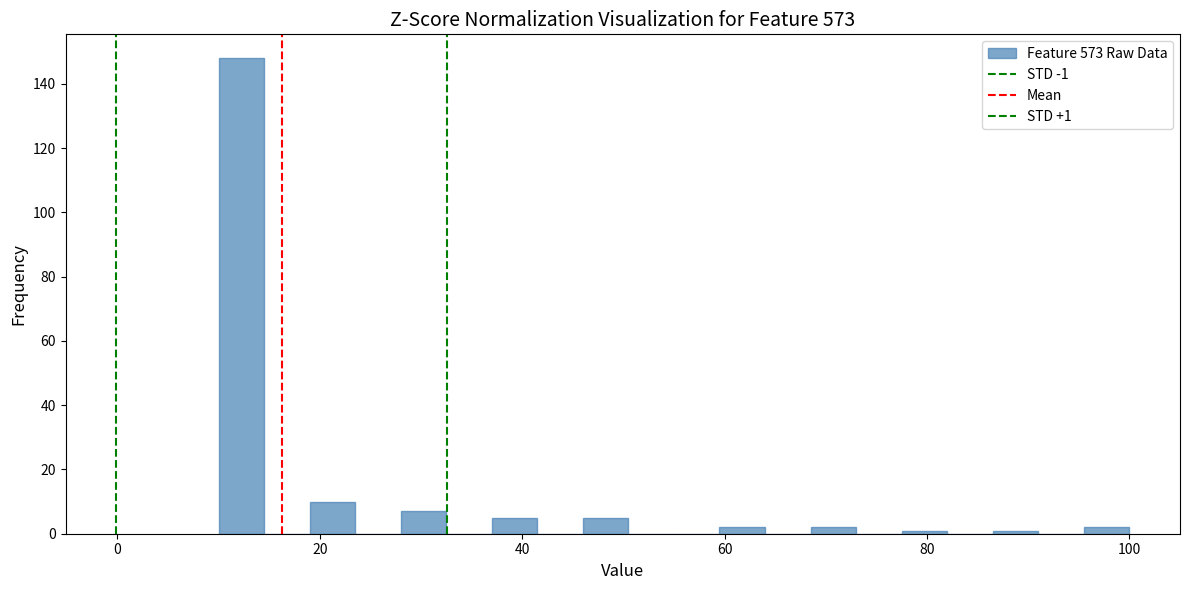

Read against the x-axis, roughly where is the centre of the tallest bar?

12